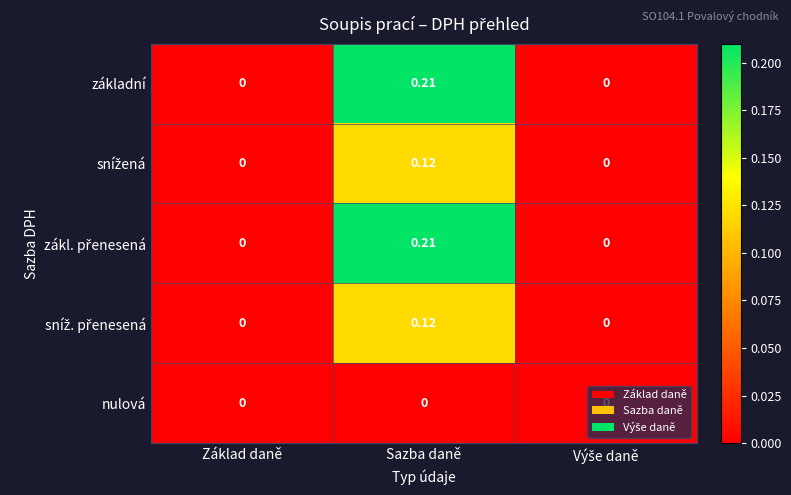

Rank the series at Výše daně from highest to lowest value.

základní, snížená, zákl. přenesená, sníž. přenesená, nulová